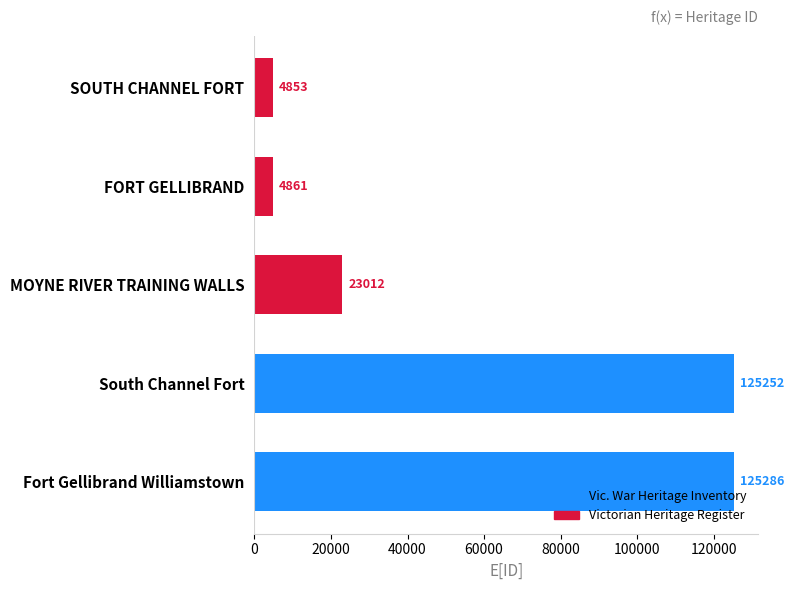

List the labels in order of value, smallest first.

SOUTH CHANNEL FORT, FORT GELLIBRAND, MOYNE RIVER TRAINING WALLS, South Channel Fort, Fort Gellibrand Williamstown